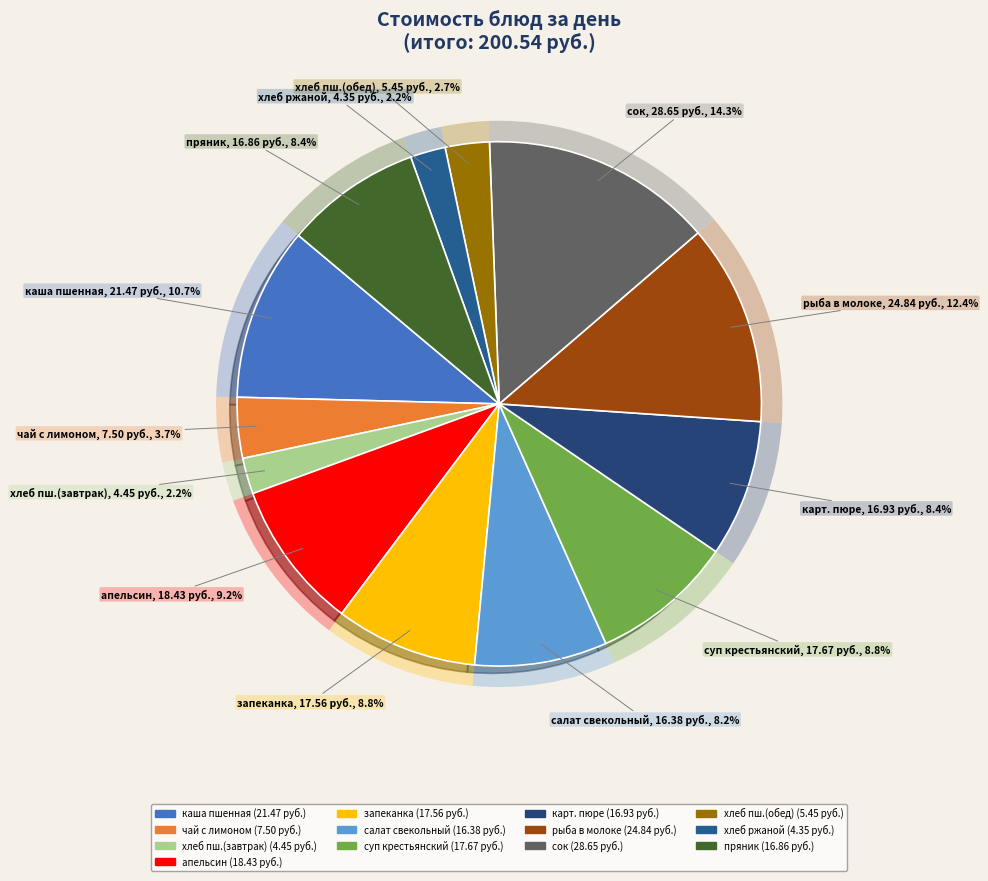

True or false: чай с лимоном и сахаром accounts for 4% of the total.

True